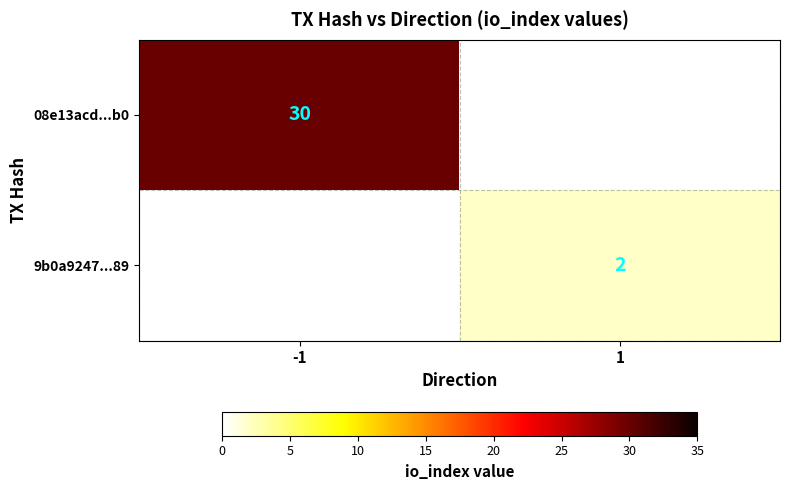

Which label corresponds to the largest value in the chart?

-1